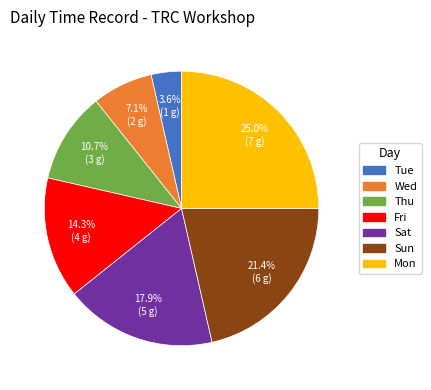

True or false: Mon accounts for 25% of the total.

True